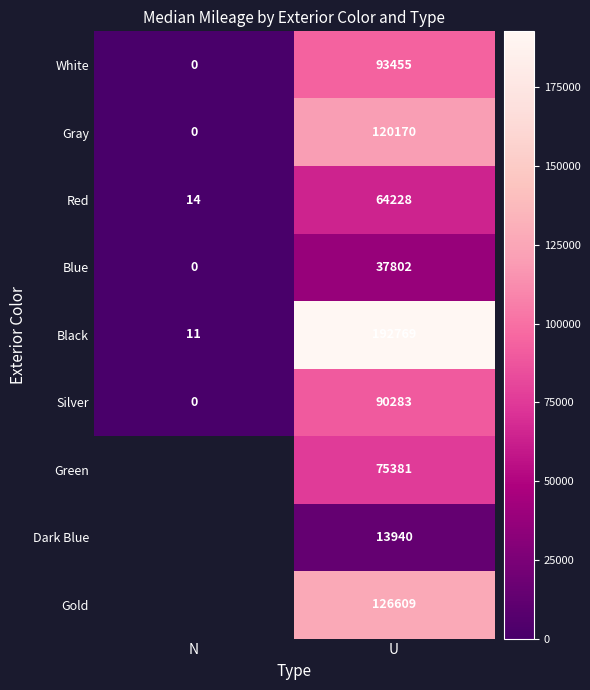

What is the difference between the White values at N and U?

93455